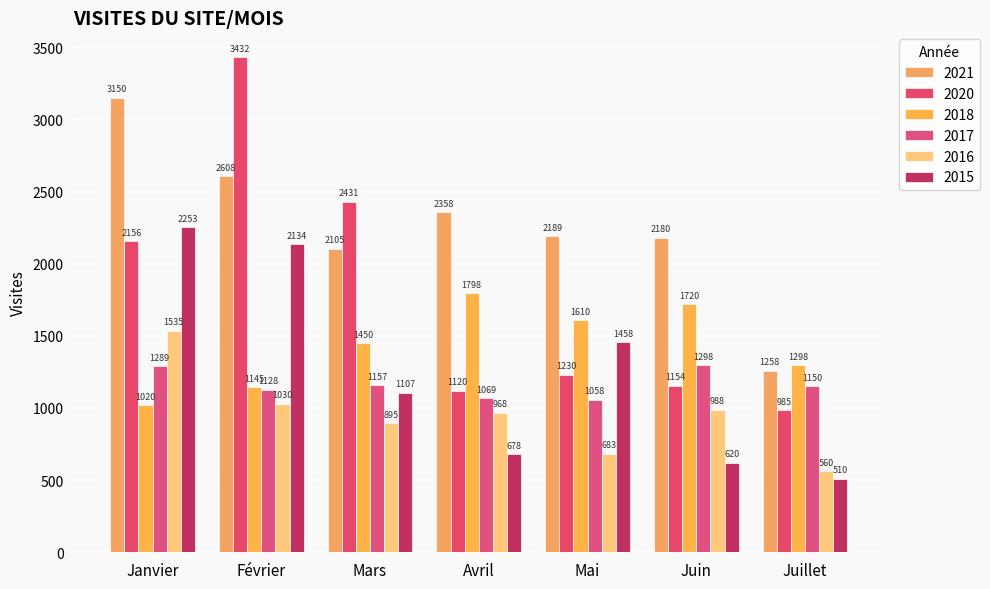

At which label does 2021 first exceed 2189?

Janvier